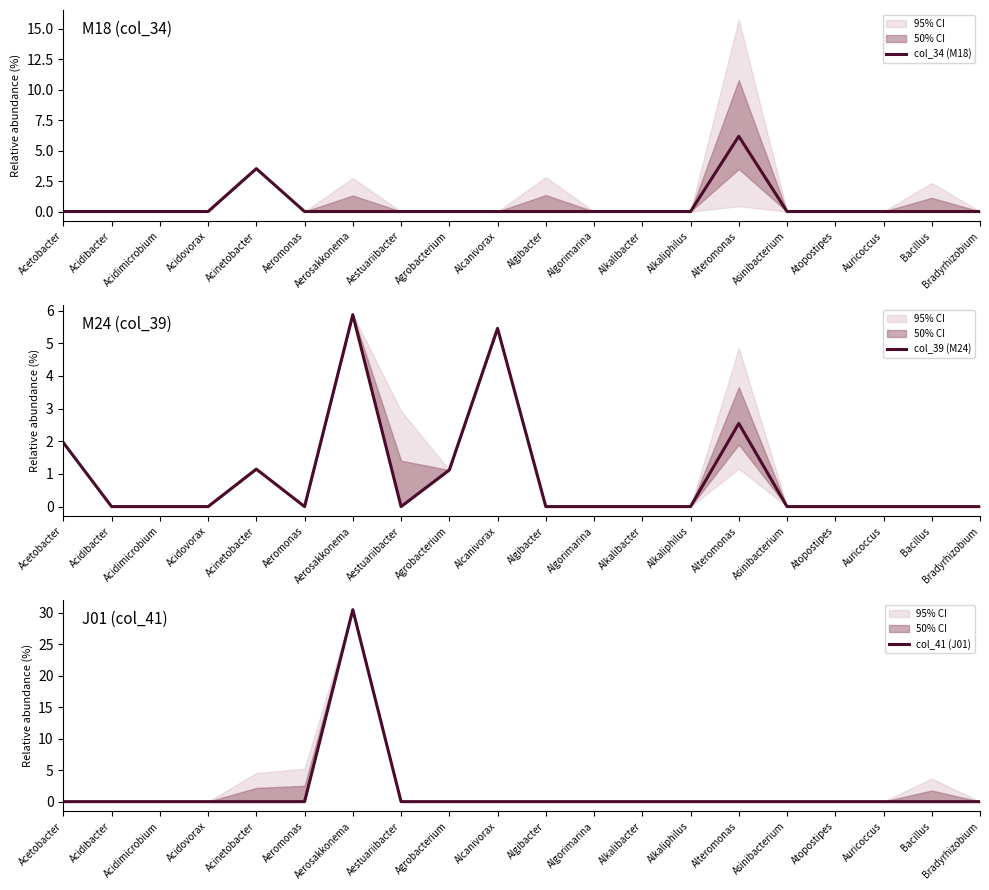

Reading right to left, transcribe all the data shown in this chart.

col_34 (M18): Bradyrhizobium=0.0	Bacillus=0.0	Auricoccus=0.0	Atopostipes=0.0	Asinibacterium=0.0	Alteromonas=6.2	Alkaliphilus=0.0	Alkalibacter=0.0	Algorimarina=0.0	Algibacter=0.0	Alcanivorax=0.0	Agrobacterium=0.0	Aestuariibacter=0.0	Aerosakkonema=0.0	Aeromonas=0.0	Acinetobacter=3.5	Acidovorax=0.0	Acidimicrobium=0.0	Acidibacter=0.0	Acetobacter=0.0
col_39 (M24): Bradyrhizobium=0.0	Bacillus=0.0	Auricoccus=0.0	Atopostipes=0.0	Asinibacterium=0.0	Alteromonas=2.5	Alkaliphilus=0.0	Alkalibacter=0.0	Algorimarina=0.0	Algibacter=0.0	Alcanivorax=5.5	Agrobacterium=1.1	Aestuariibacter=0.0	Aerosakkonema=5.9	Aeromonas=0.0	Acinetobacter=1.1	Acidovorax=0.0	Acidimicrobium=0.0	Acidibacter=0.0	Acetobacter=2.0
col_41 (J01): Bradyrhizobium=0.0	Bacillus=0.0	Auricoccus=0.0	Atopostipes=0.0	Asinibacterium=0.0	Alteromonas=0.0	Alkaliphilus=0.0	Alkalibacter=0.0	Algorimarina=0.0	Algibacter=0.0	Alcanivorax=0.0	Agrobacterium=0.0	Aestuariibacter=0.0	Aerosakkonema=30.5	Aeromonas=0.0	Acinetobacter=0.0	Acidovorax=0.0	Acidimicrobium=0.0	Acidibacter=0.0	Acetobacter=0.0